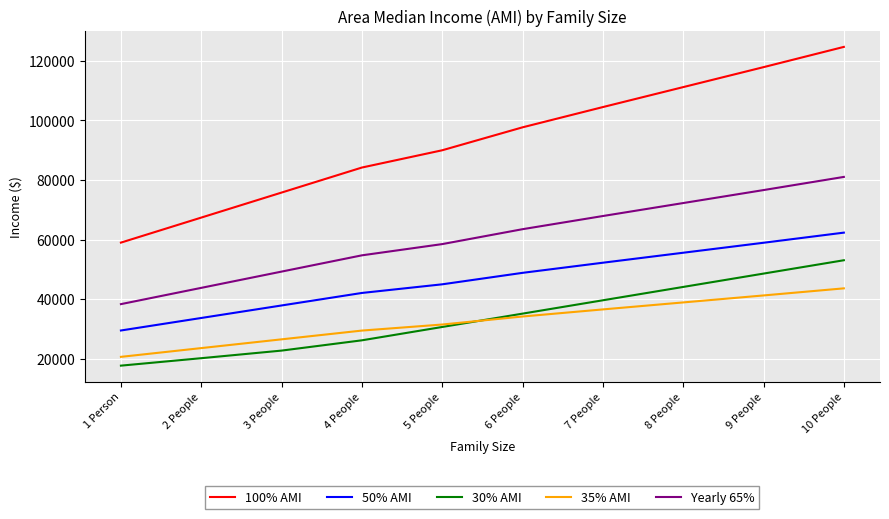

Which series has the largest total across all categories?

100% AMI